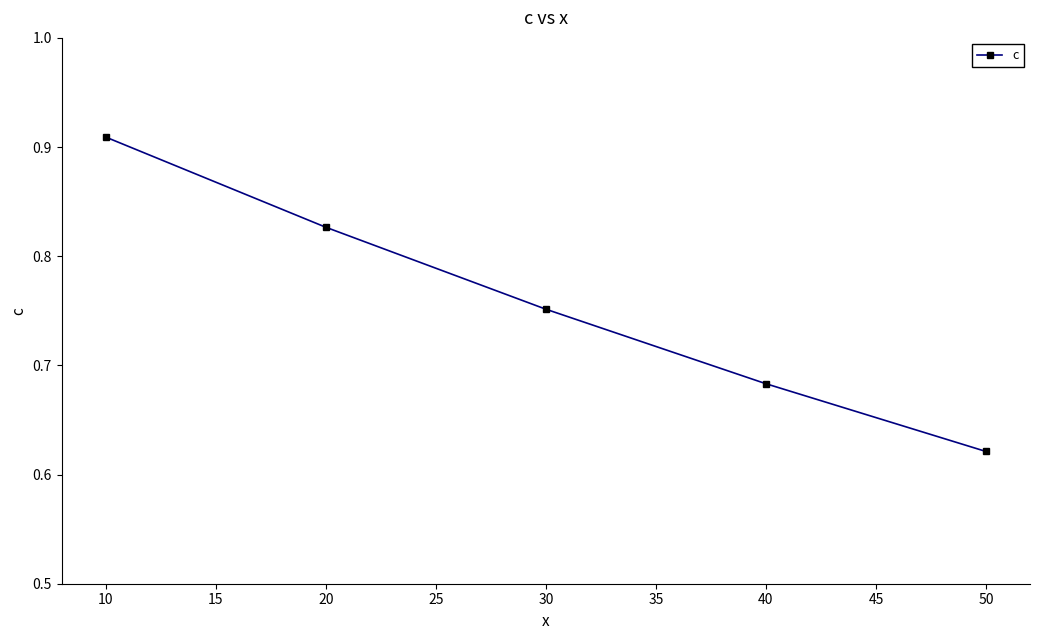

The value at 20 is 0.5. True or false?

False